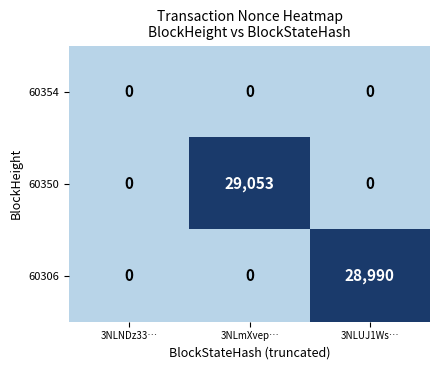

At which category does the chart reach its peak across all series?

3NLmXvep…